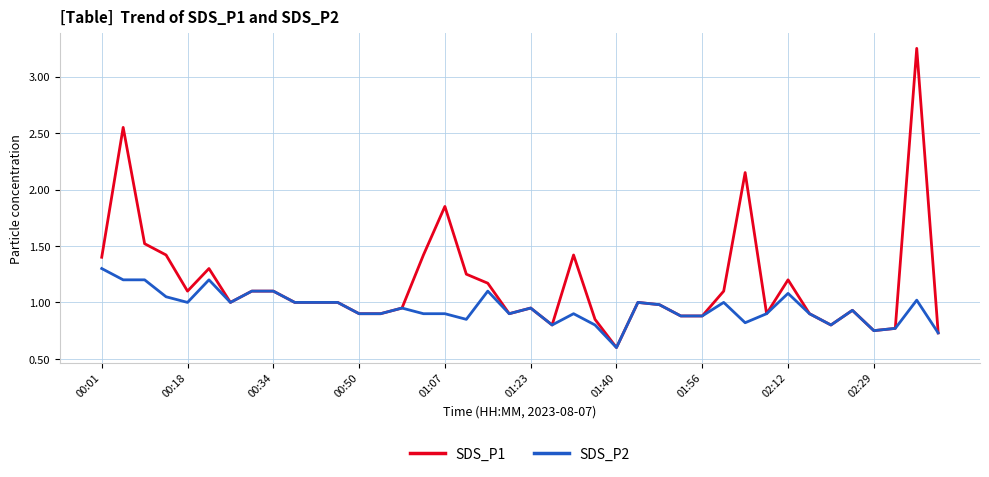

List the series in order of their overall mean, highest first.

SDS_P1, SDS_P2